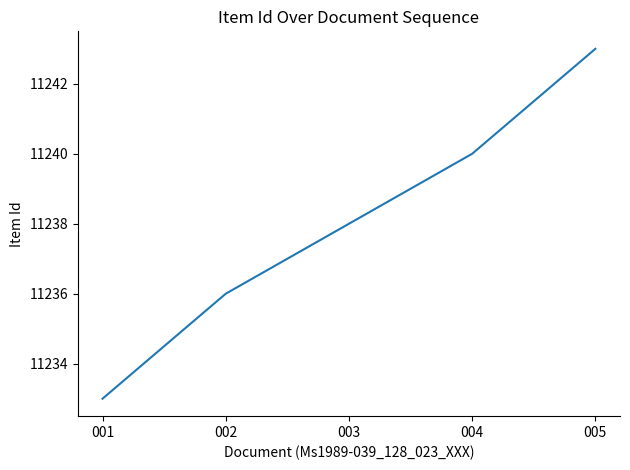

What is the difference between the values at 004 and 002?

4